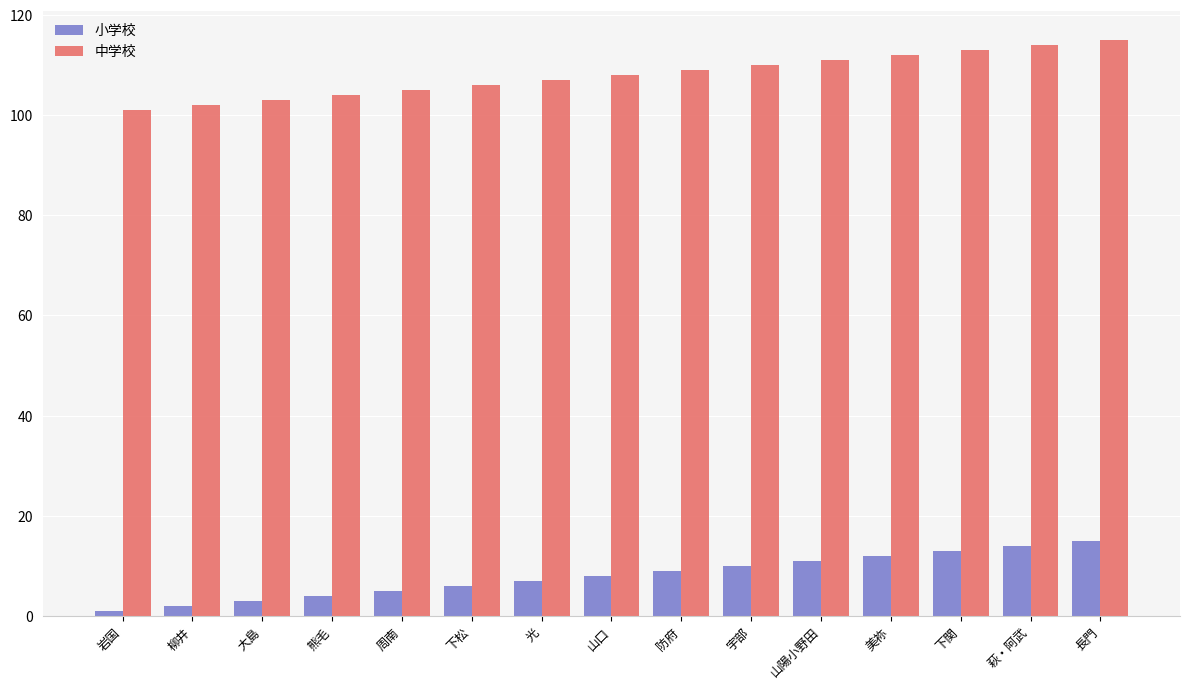

How many values in the 小学校 series are below 8?

7